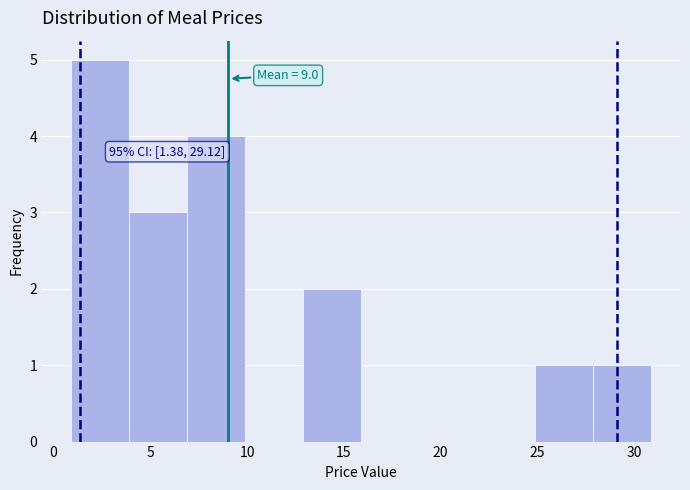

Which range on the x-axis has the tallest bar?

1 to 4